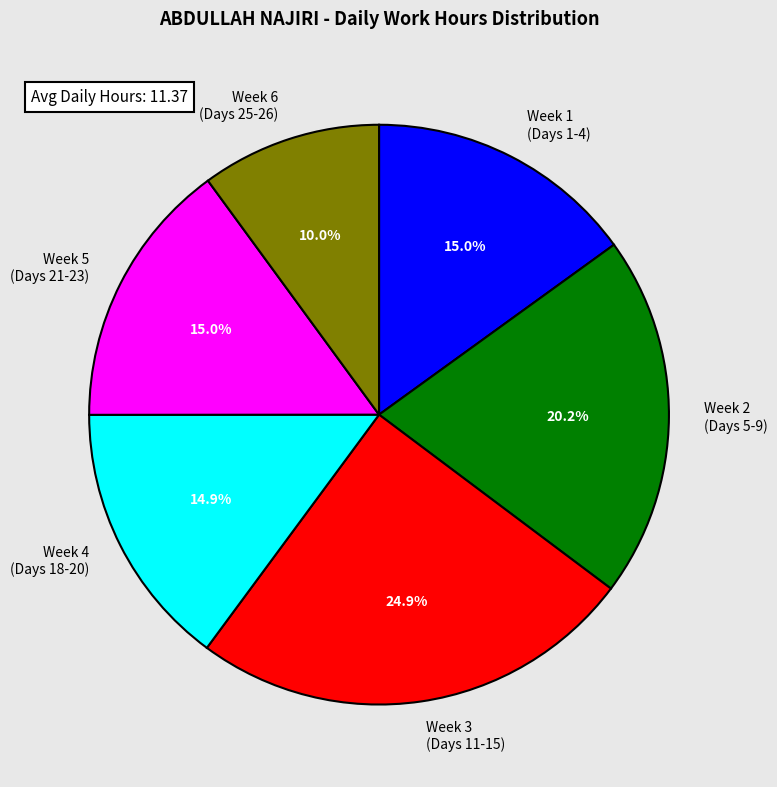

To the nearest percent, what is the average slice percentage?

17%